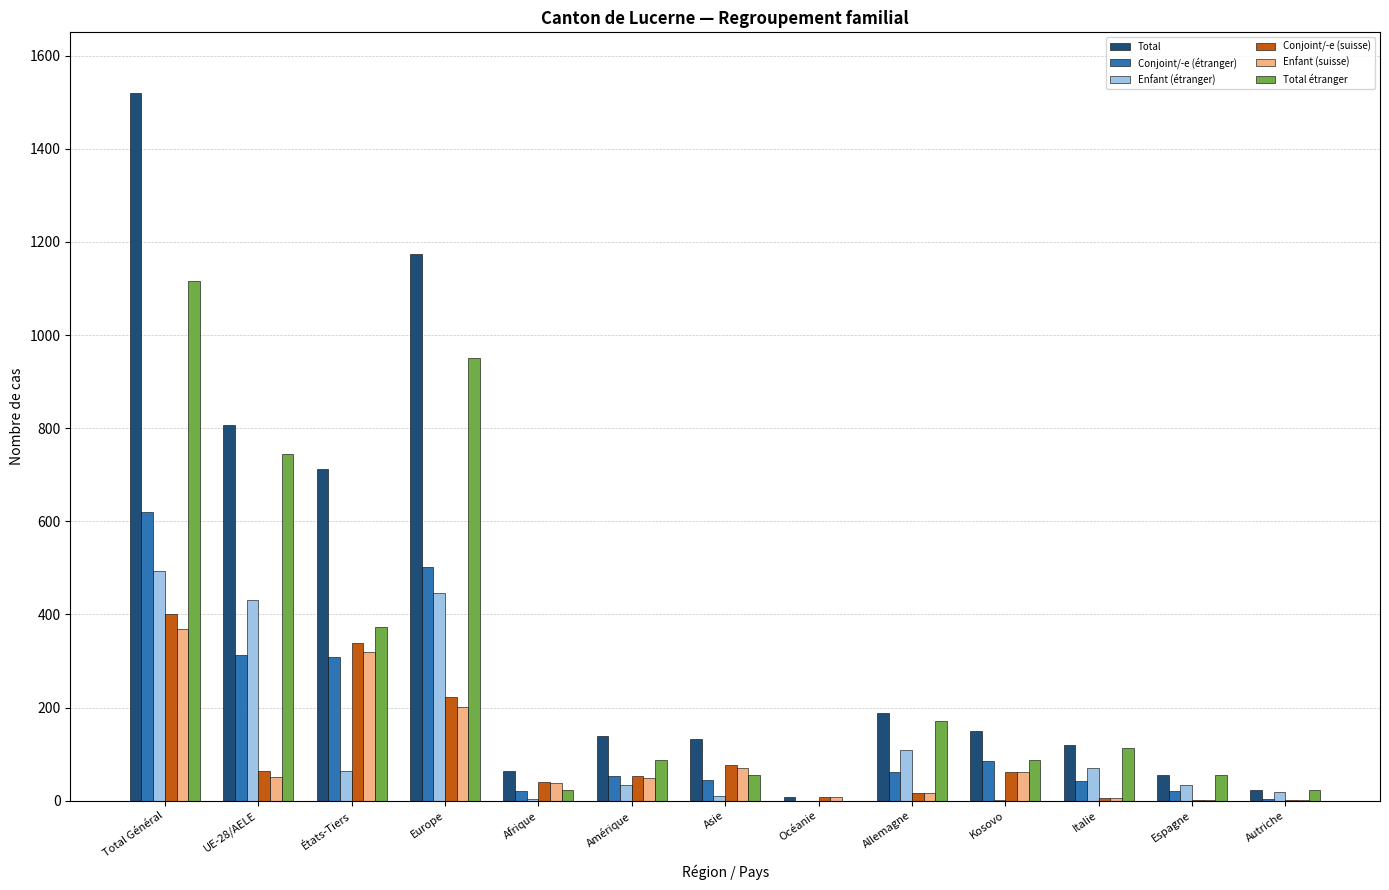

At which category is the sum across all series the highest?

Total Général